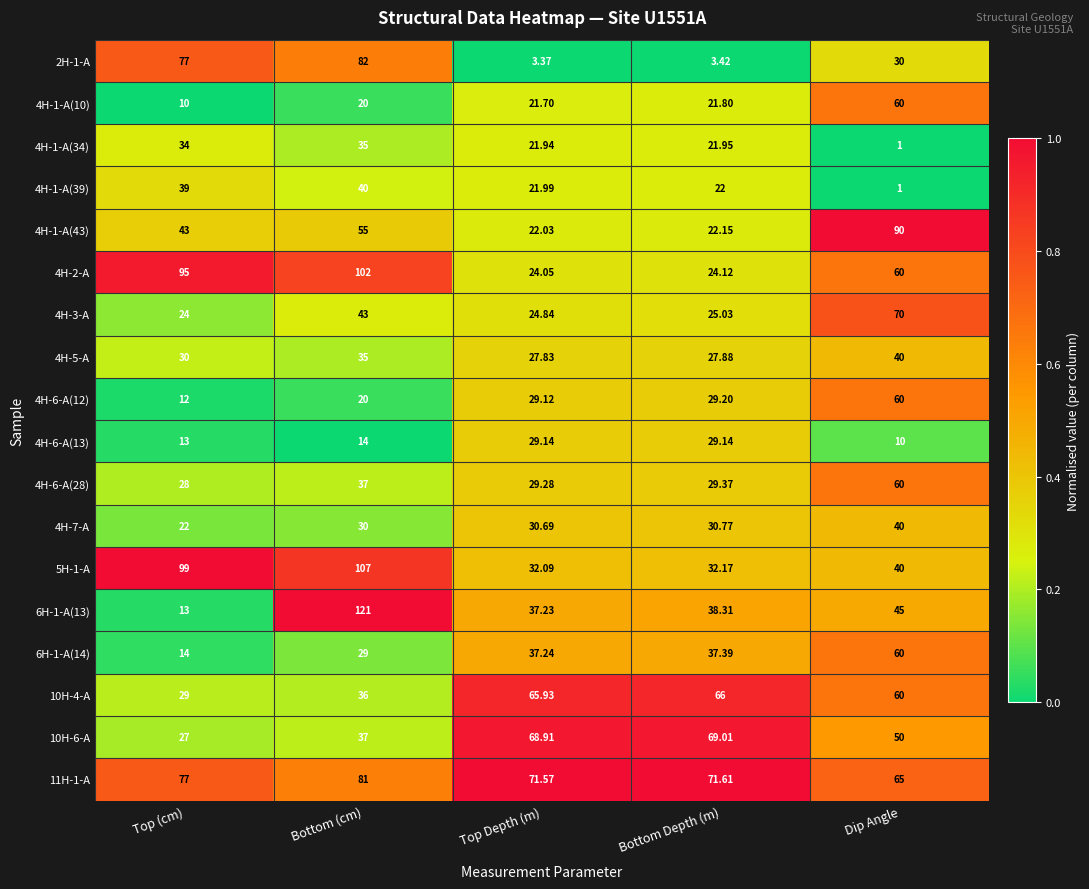

Where does the 4H-1-A(34) series first go above 21?

Top (cm)